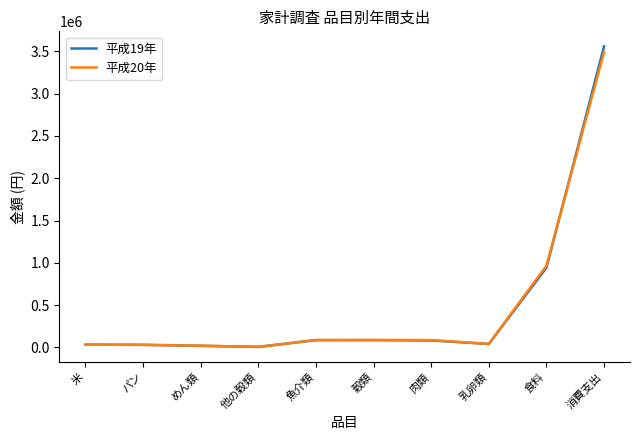

Which series has the largest range (max minus min)?

平成19年